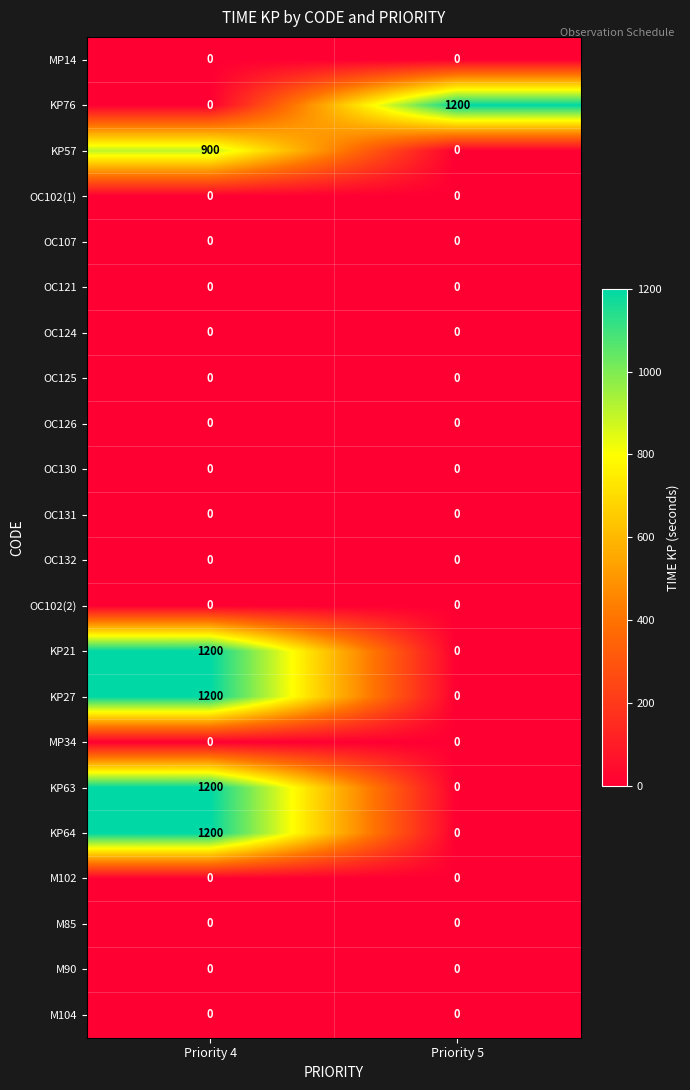

At which category is the sum across all series the highest?

Priority 4